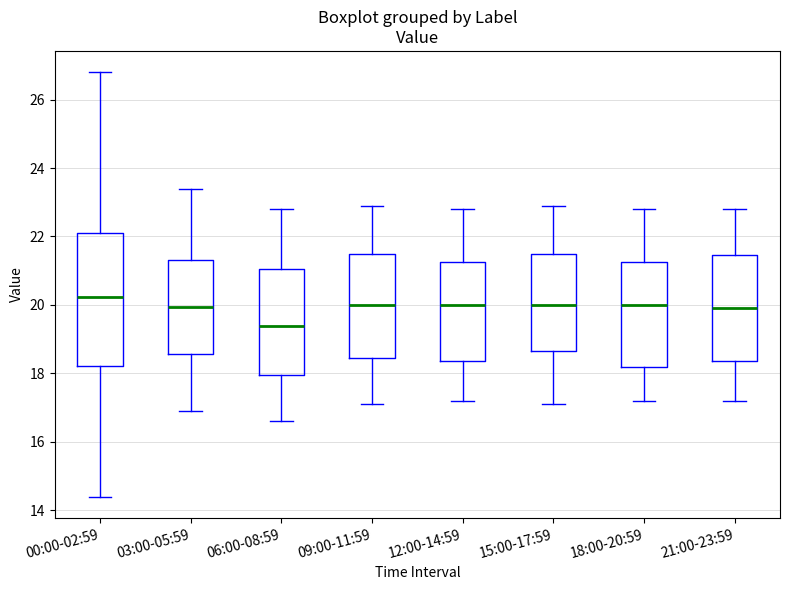

Where does the lower whisker of the box for 15:00-17:59 end on the y-axis? The values are not printed on the chart, so give them approximately, as read against the axis.

17.2